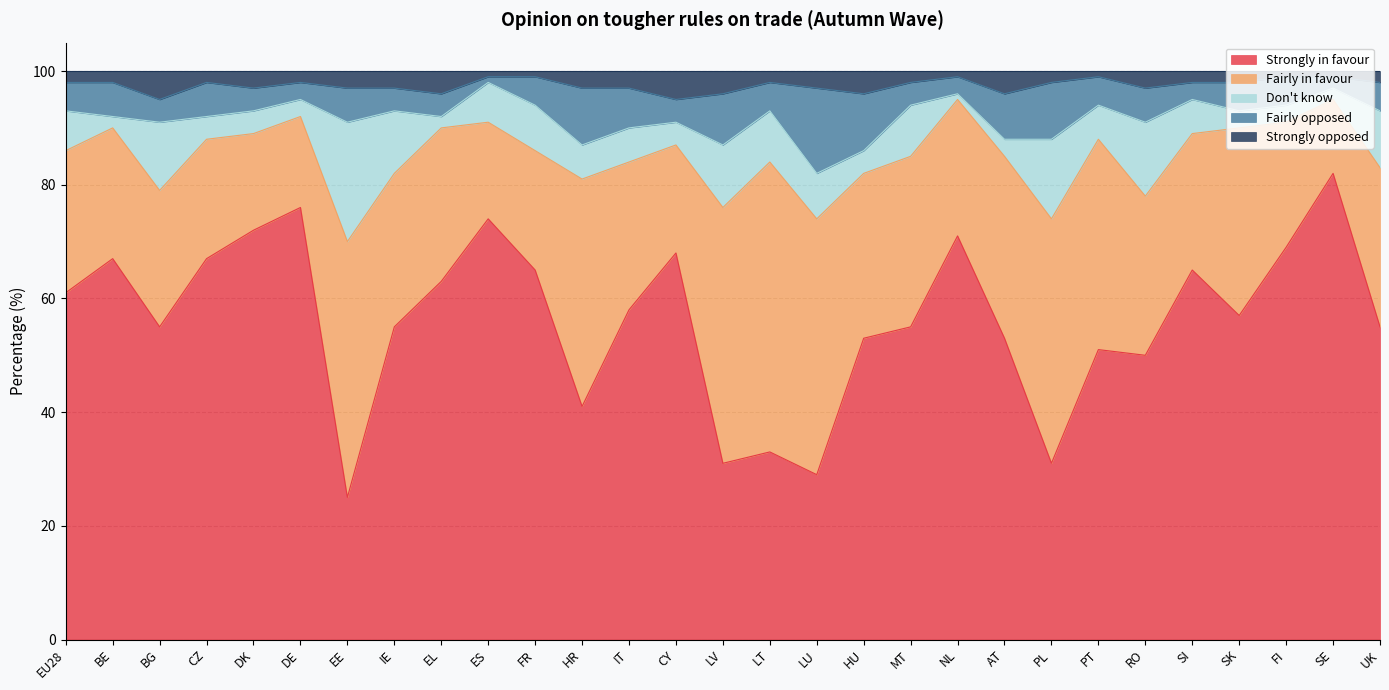

What position from the right is ES?

20